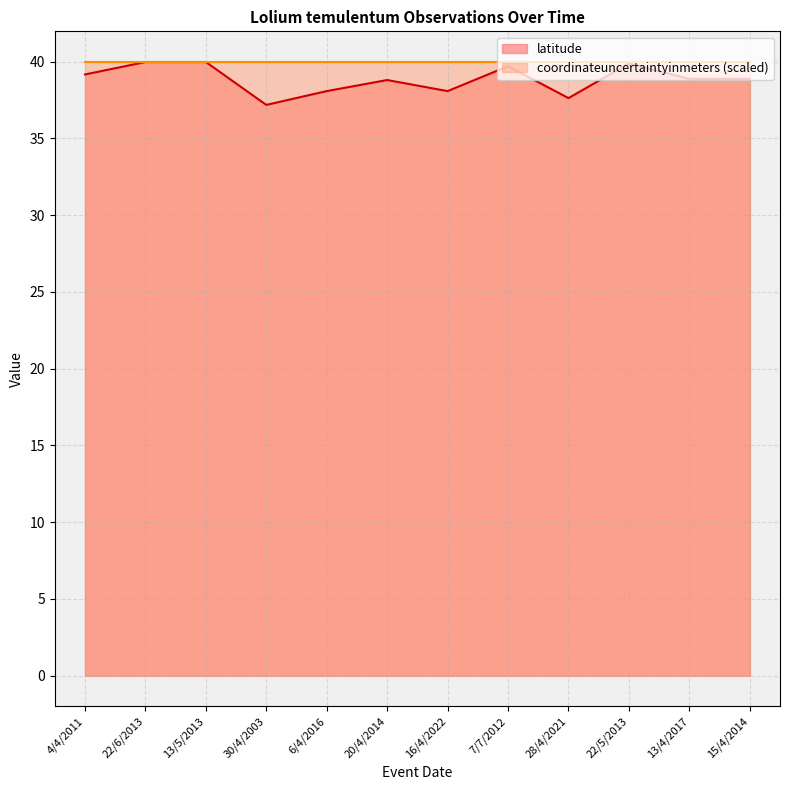

What is the ratio of the value at 13/5/2013 to the value at 13/4/2017?

1.0